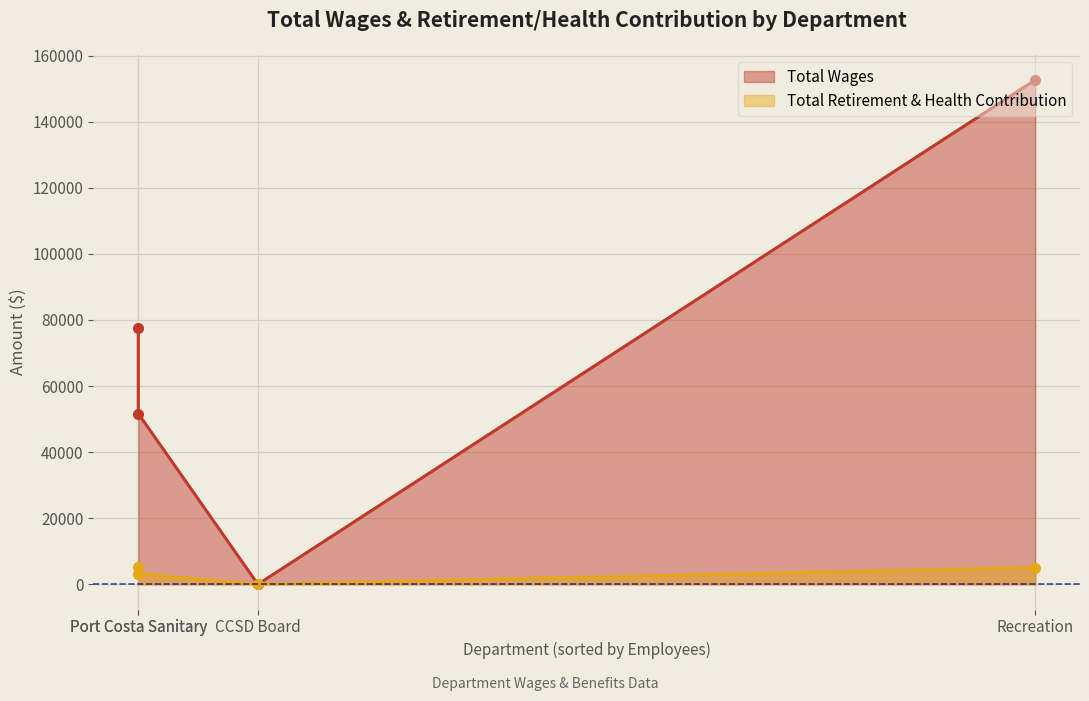

What are all the series names shown in the legend?

Total Wages, Total Retirement & Health Contribution